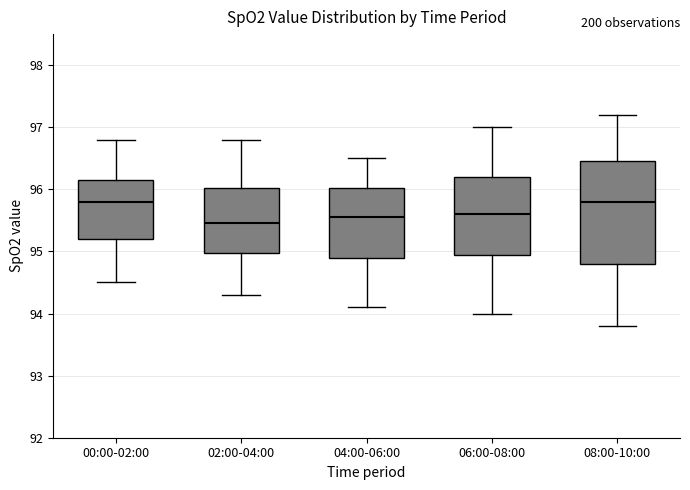

Reading left to right, transcribe this box plot: for each box, give where its median line is, the range the box spans, and where its two whiskers end, as read against the y-axis. The values are not printed on the chart, so give them approximately, as read against the axis.

00:00-02:00: median 95.8, box 95.2 to 96.2, whiskers 94.5 to 96.8
02:00-04:00: median 95.5, box 95.0 to 96.0, whiskers 94.3 to 96.8
04:00-06:00: median 95.6, box 94.9 to 96.0, whiskers 94.1 to 96.5
06:00-08:00: median 95.6, box 95.0 to 96.2, whiskers 94.0 to 97.0
08:00-10:00: median 95.8, box 94.8 to 96.5, whiskers 93.8 to 97.2